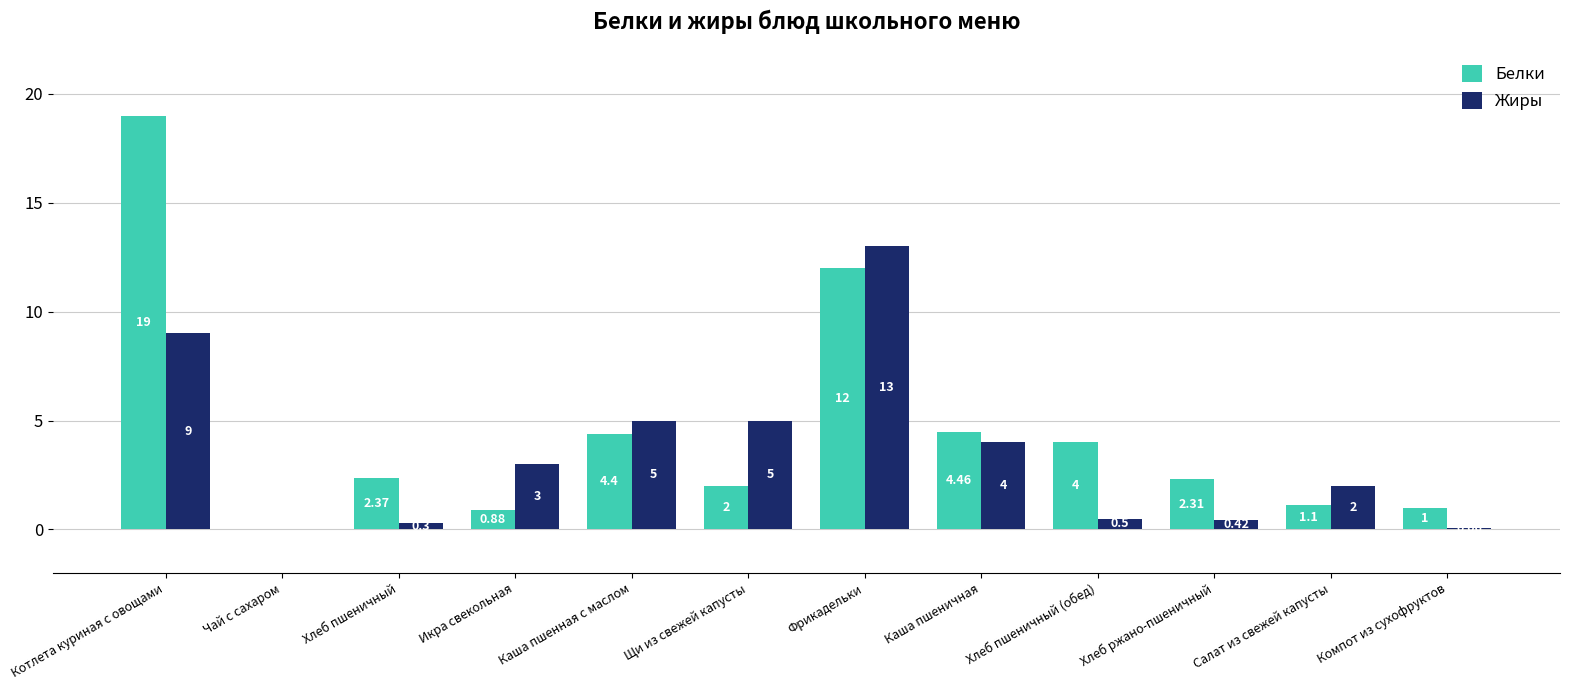

At which label does Жиры reach its peak?

Фрикадельки